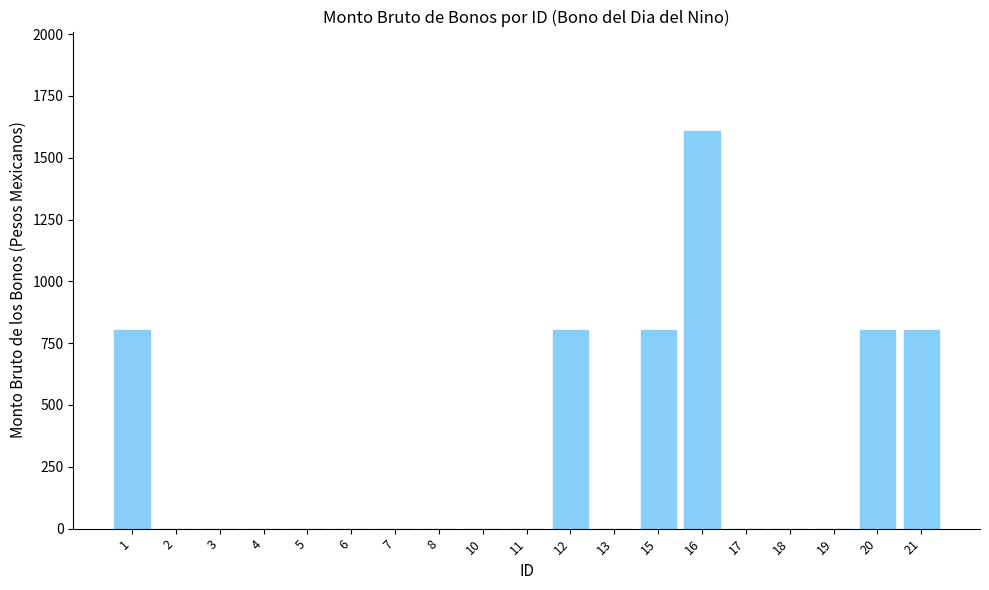

What is the sum of all values?

5628